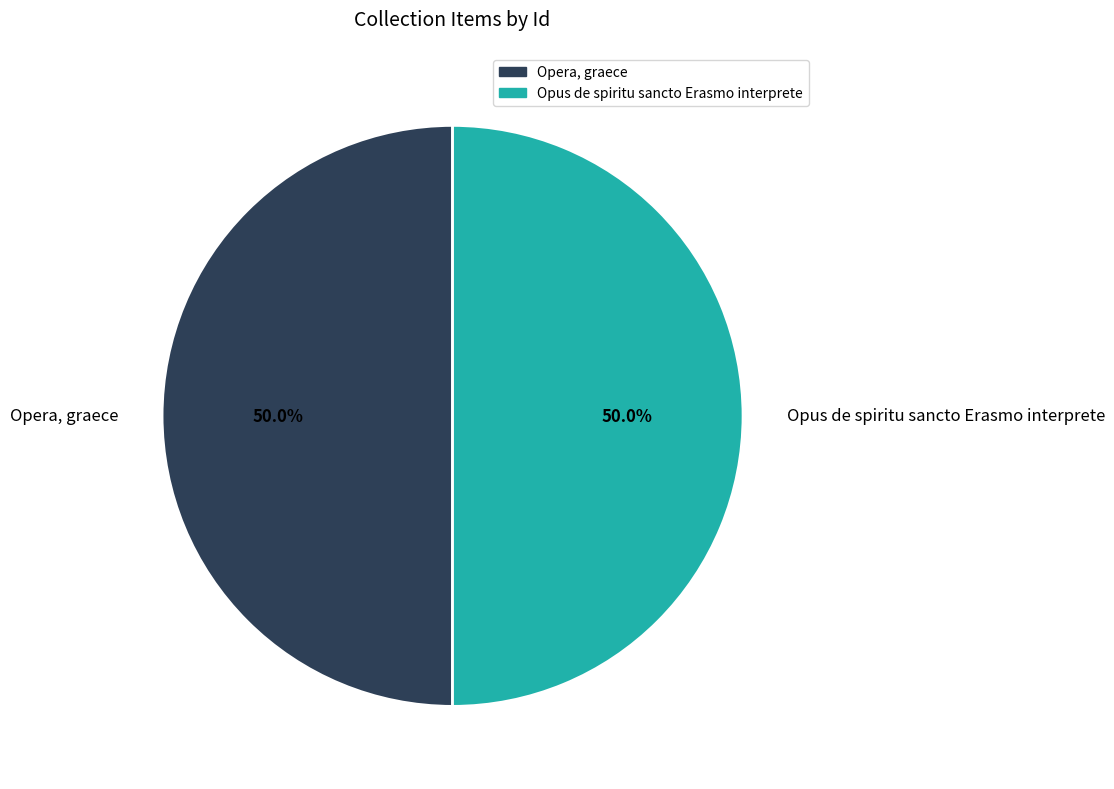

Approximately how many times larger is the value at Opera, graece compared to Opus de spiritu sancto Erasmo interprete?

1.0